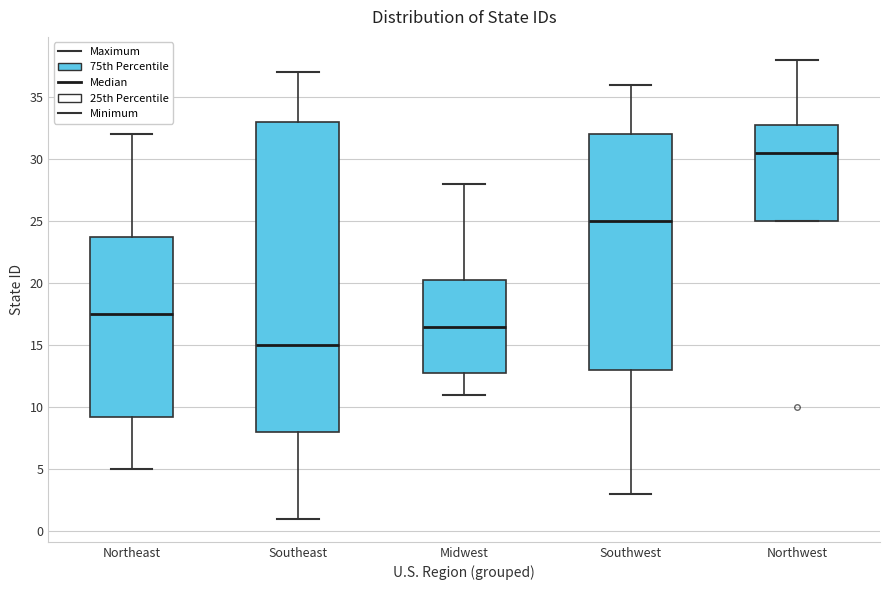

Which box has the lowest median line?

Southeast